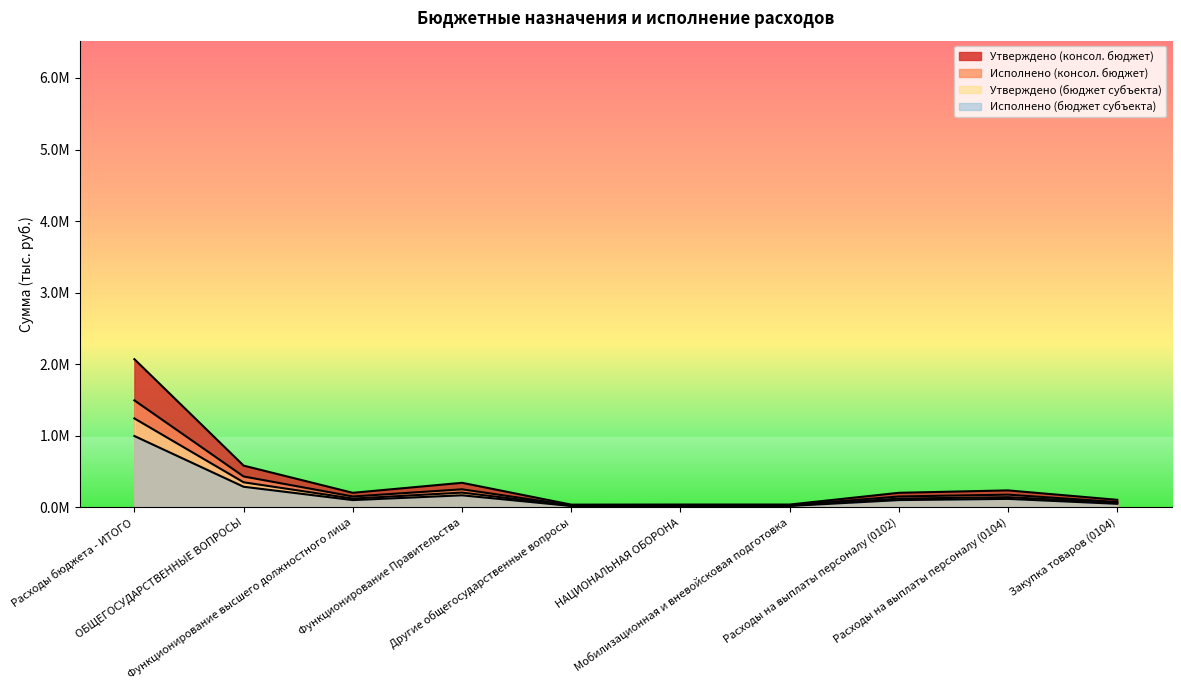

True or false: Исполнено (бюджет субъекта) and Утверждено (бюджет субъекта) intersect in this chart.

False